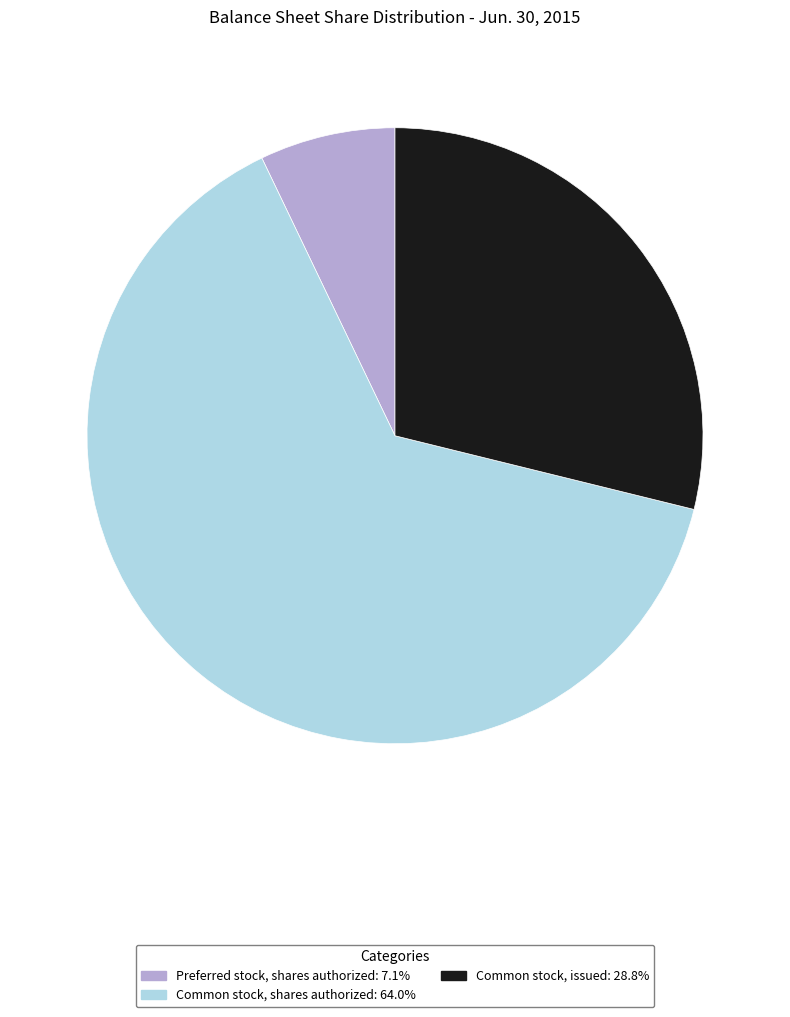

The Common stock, issued slice represents 42% of the pie. True or false?

False